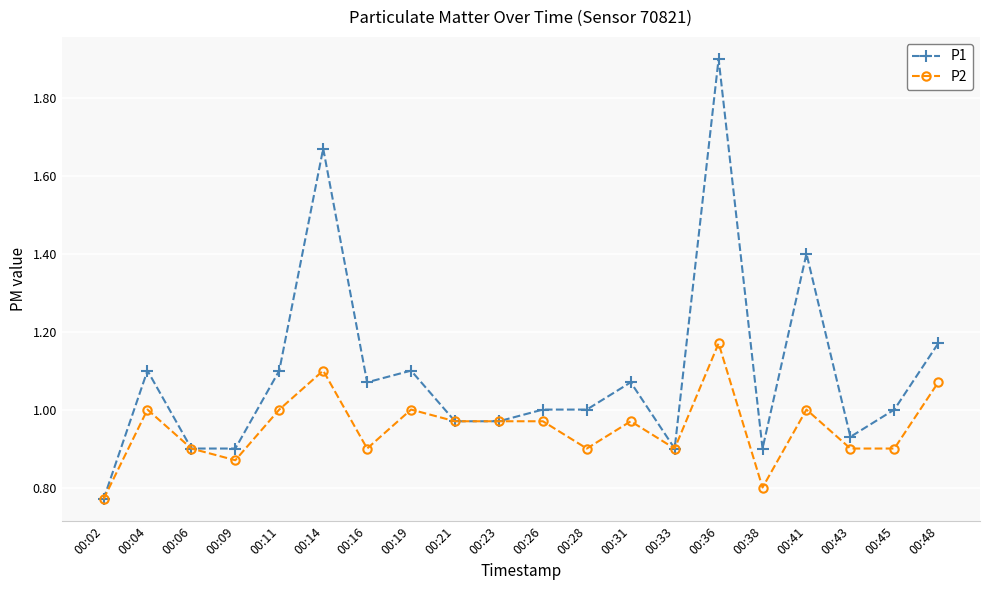

The value of P1 at 00:45 is 0.6. True or false?

False